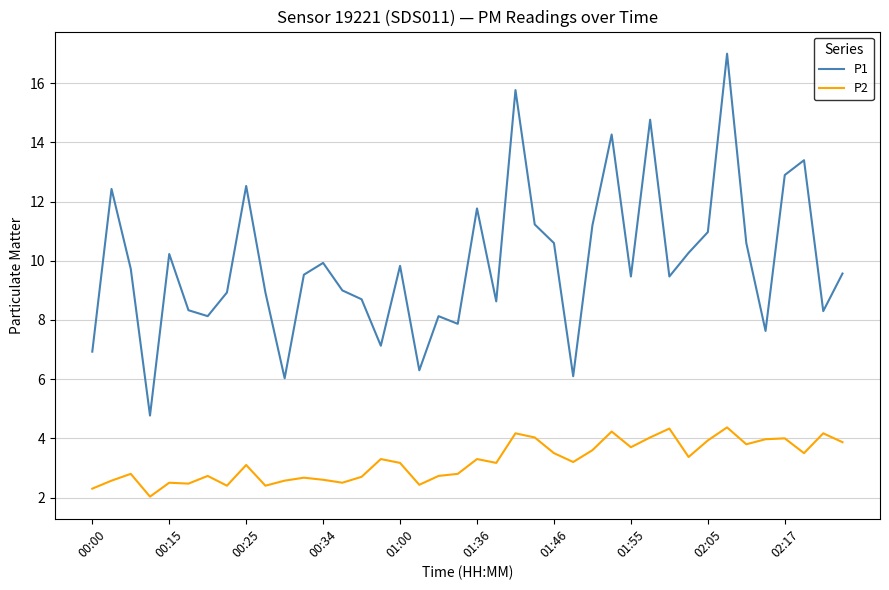

What is the smallest value displayed?

2.0